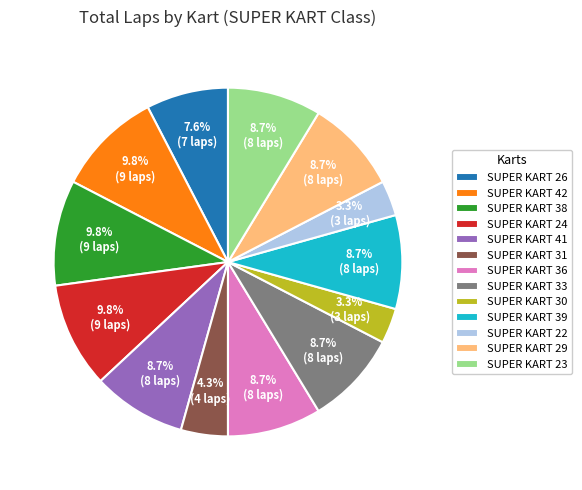

Is the sum of SUPER KART 39 and SUPER KART 38 greater than half?

No